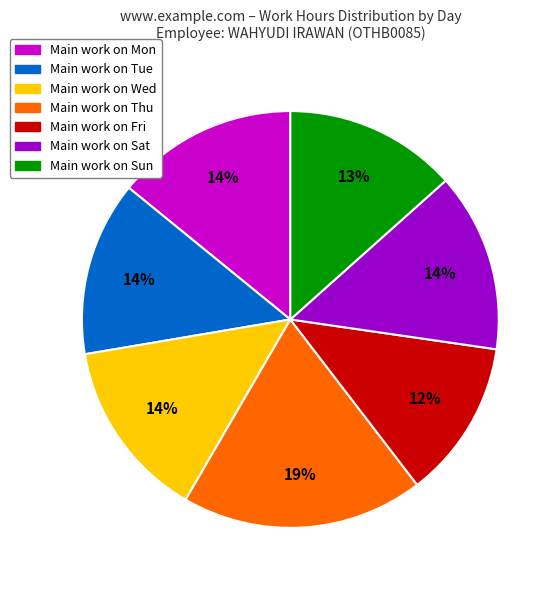

Does any single category account for the majority?

No